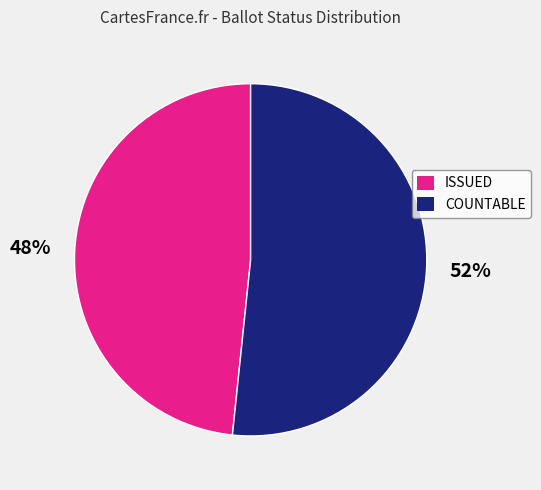

Does ISSUED represent more than half of the total?

No